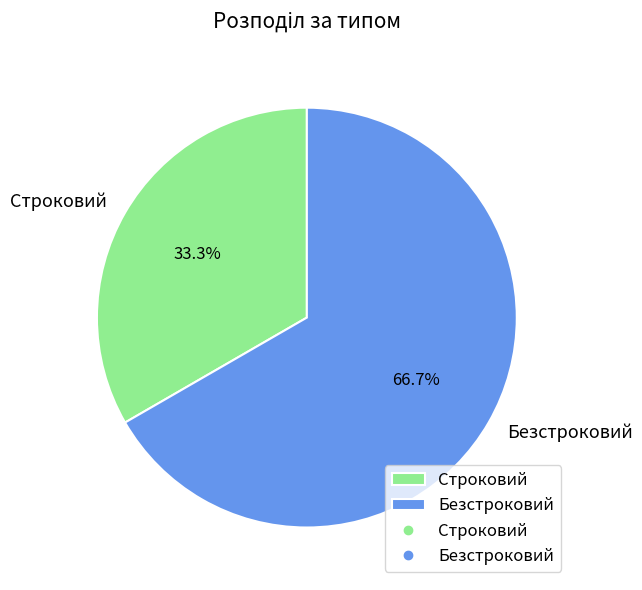

What percentage is the Безстроковий slice, to the nearest percent?

67%